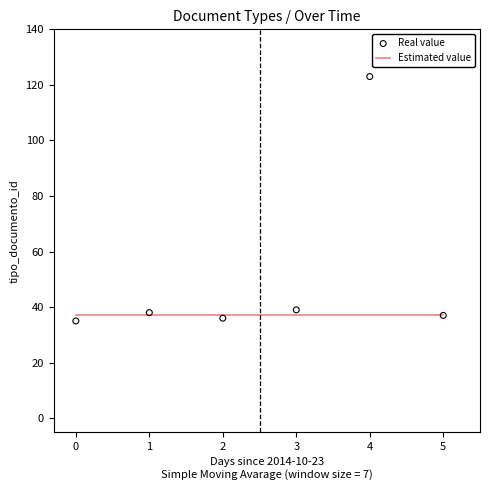

What are all the series names shown in the legend?

Estimated value, Real value